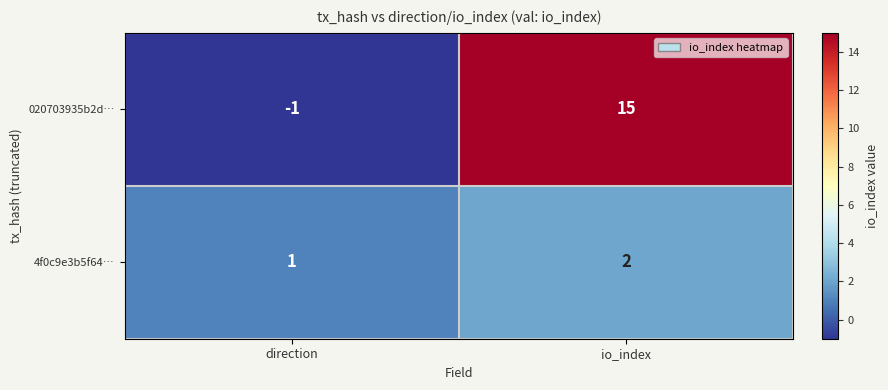

Count the number of data series in this chart.

2